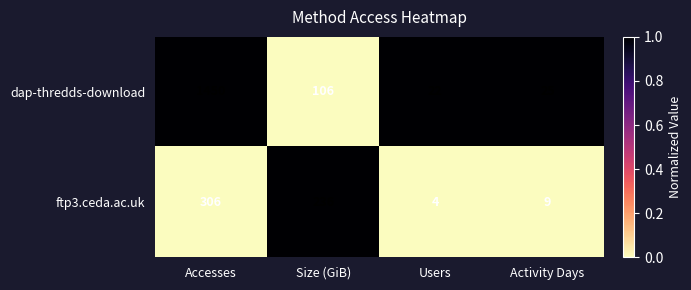

At which category is the sum across all series the highest?

Accesses